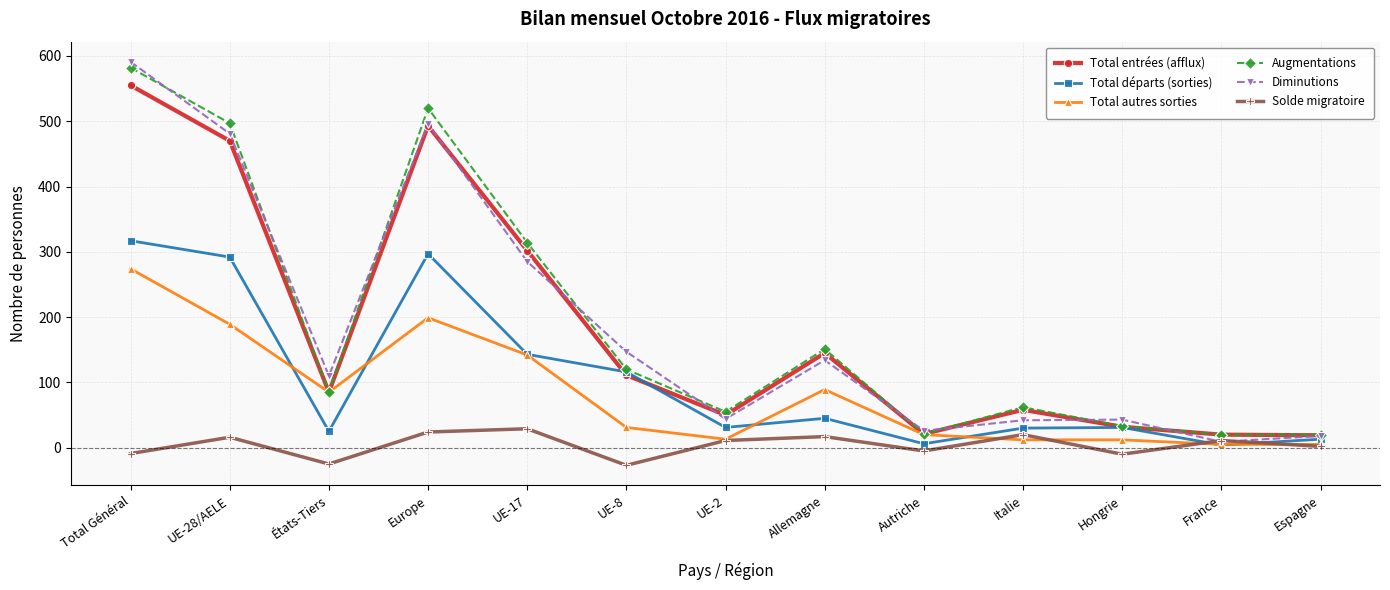

What is the lowest value of the Augmentations series?

20